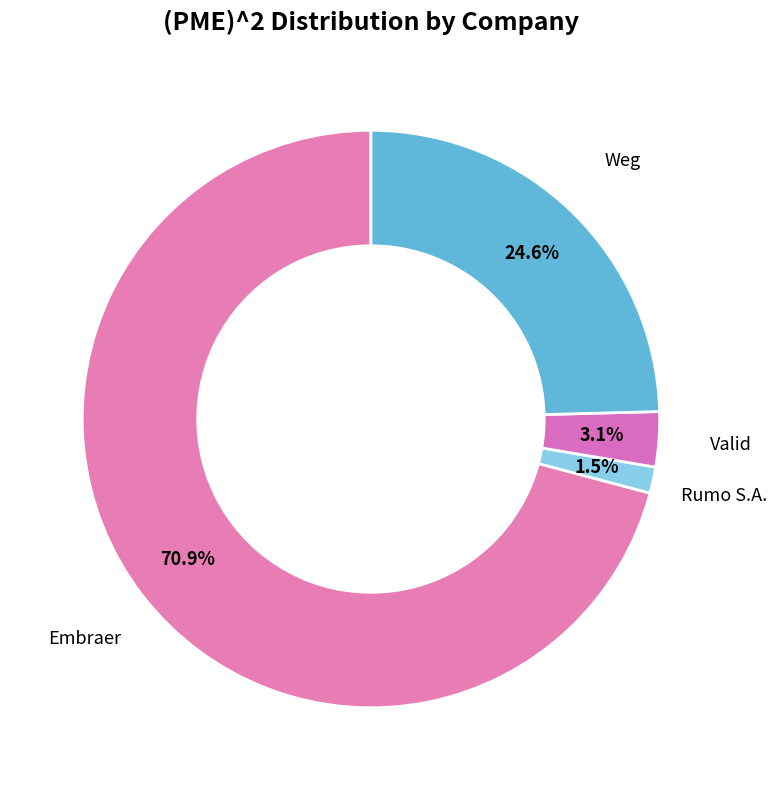

Rank the categories by value from highest to lowest.

Embraer, Weg, Valid, Rumo S.A.